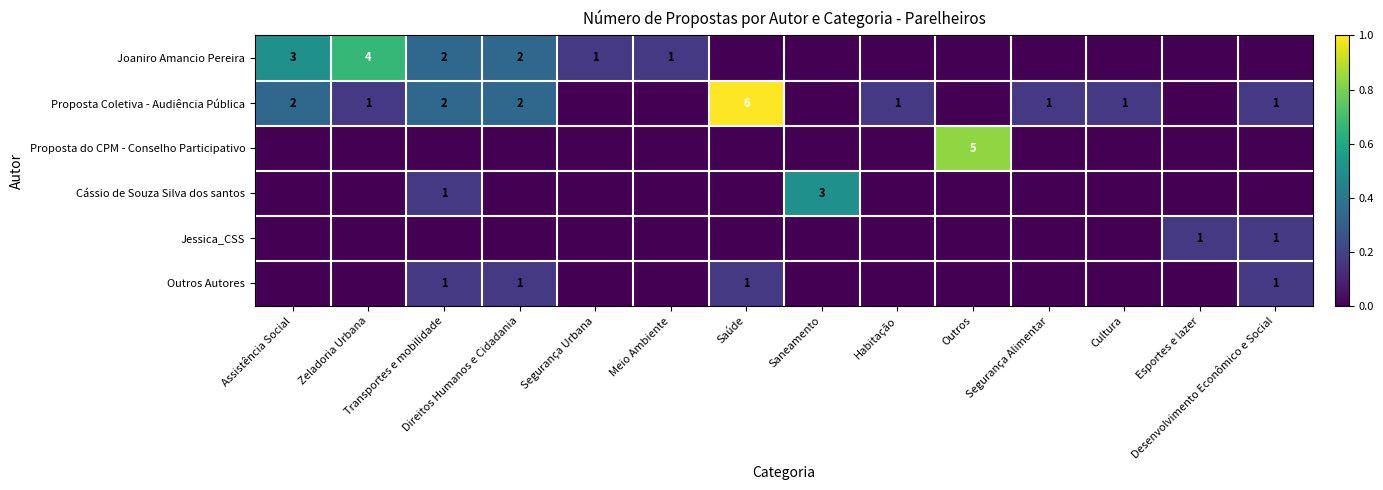

The value of Proposta do CPM - Conselho Participativo at Cultura is 0.3. True or false?

False